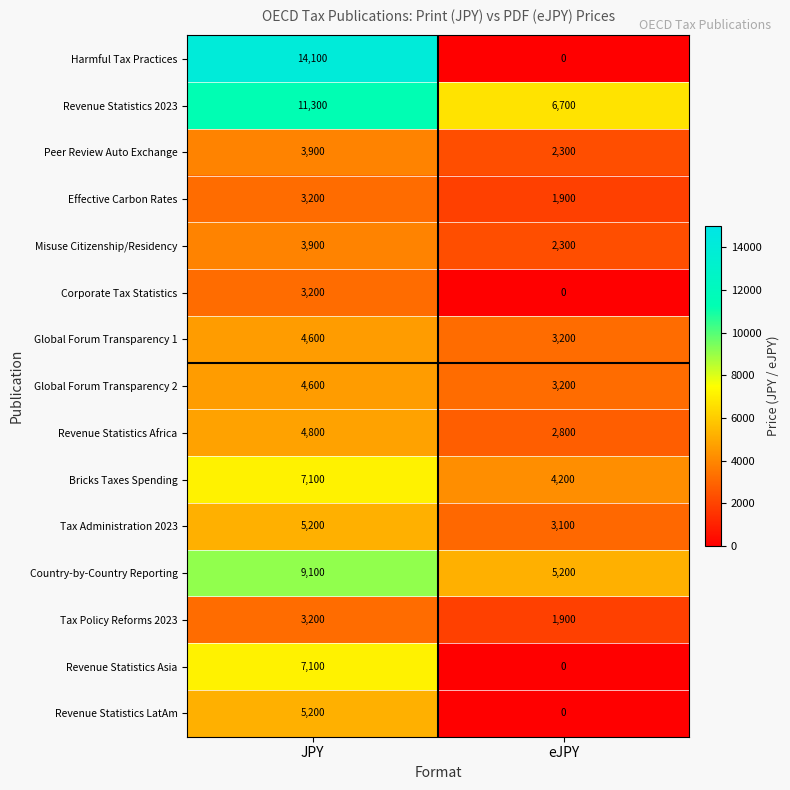

Between JPY and eJPY, which series saw the biggest shift?

Harmful Tax Practices